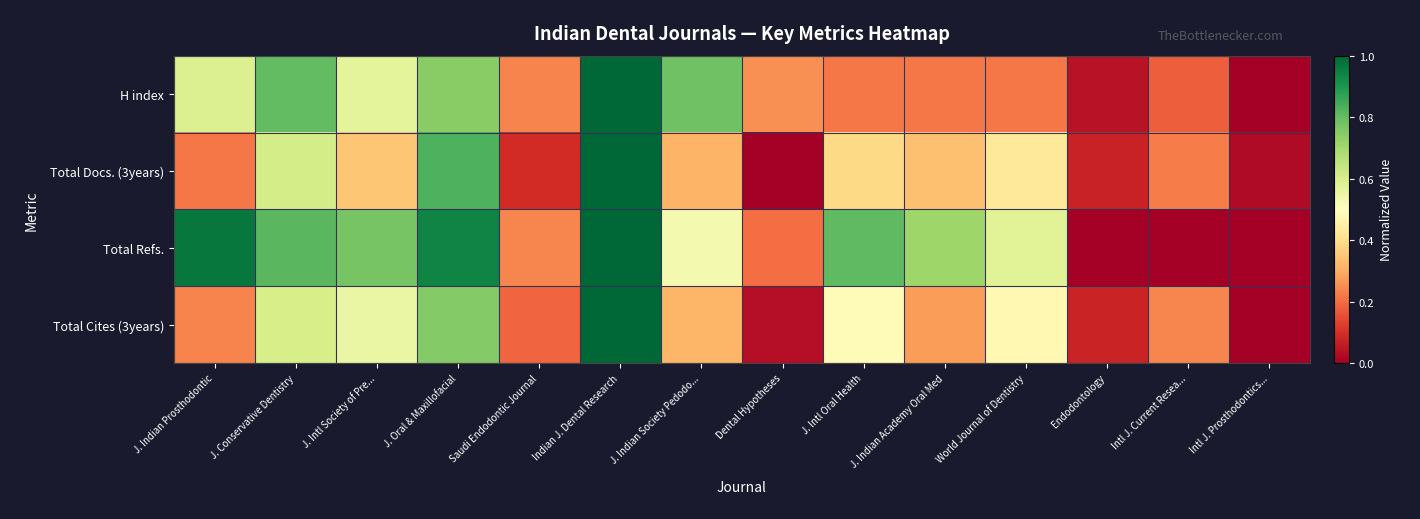

At which category is the sum across all series the highest?

Indian J. Dental Research